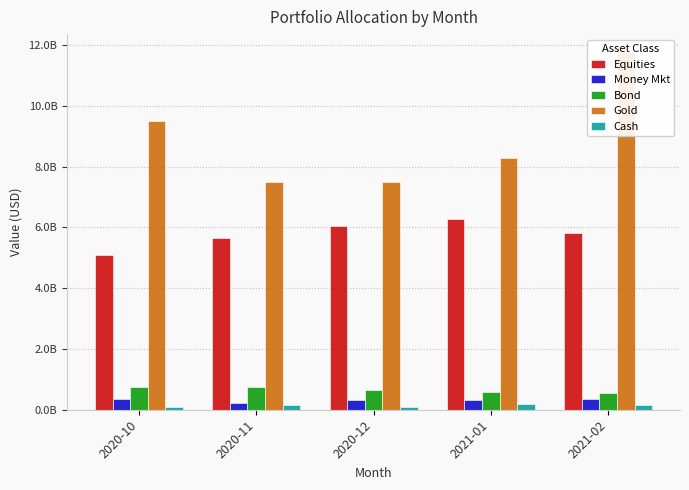

How many series are shown in this chart?

5